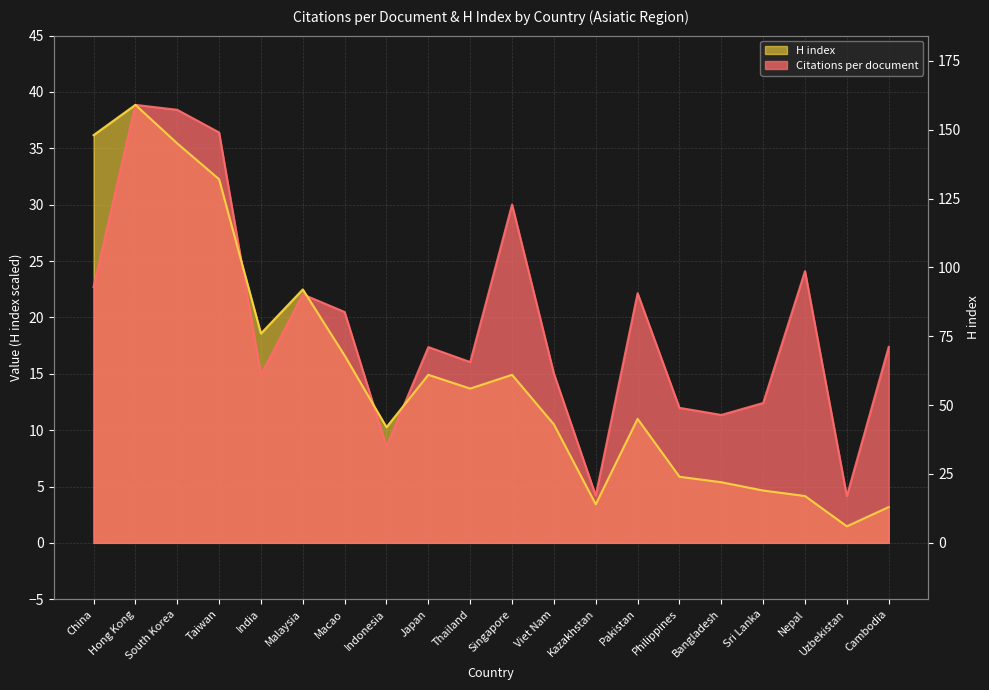

At how many categories does at least one series exceed 27?

5